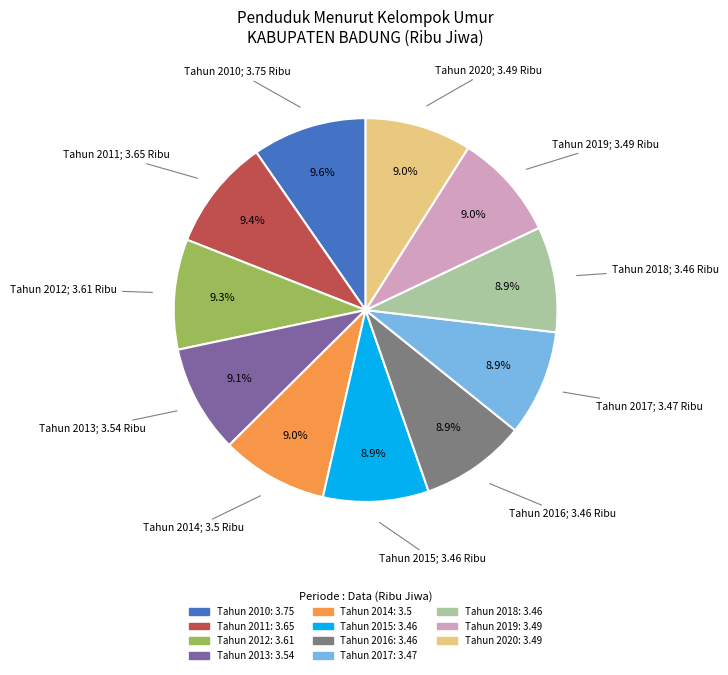

Is there a majority slice in this chart?

No